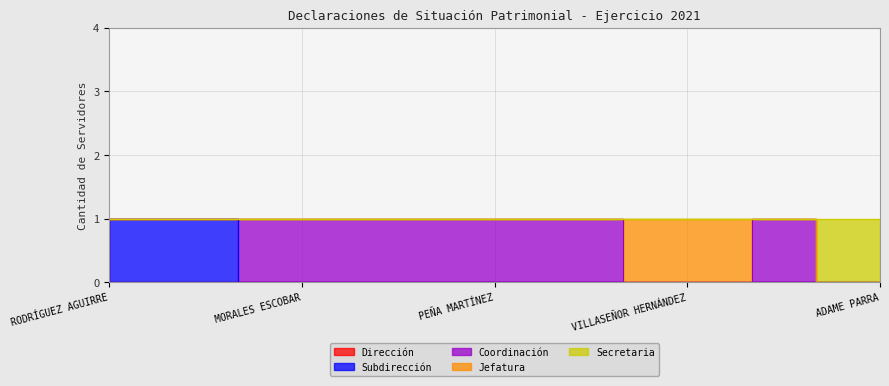

Which series has the largest range (max minus min)?

Dirección